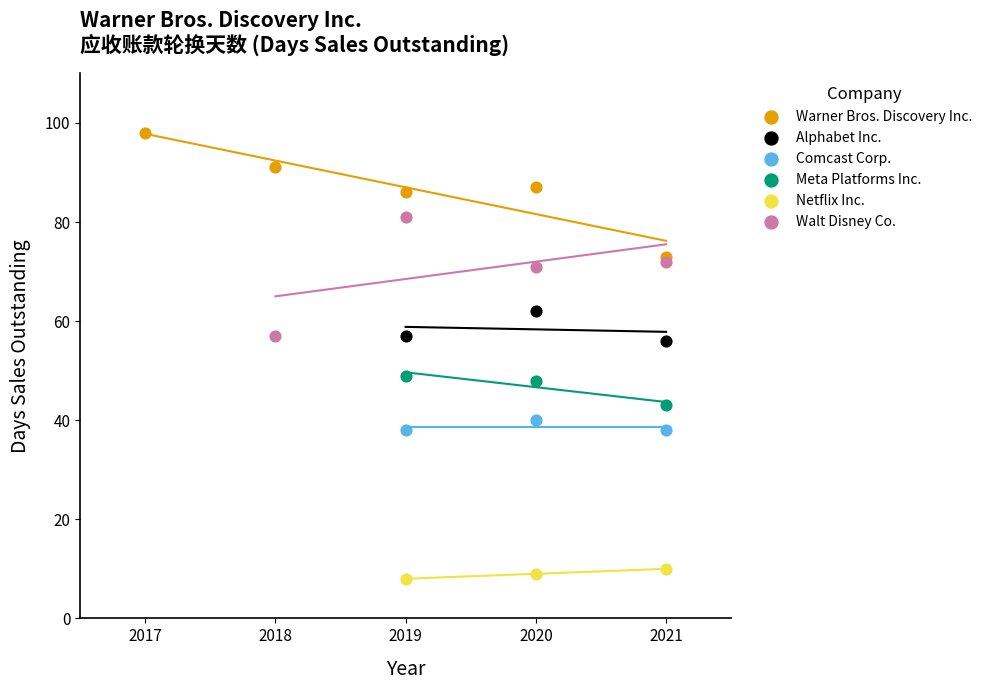

What are all the series names shown in the legend?

Warner Bros. Discovery Inc., Alphabet Inc., Comcast Corp., Meta Platforms Inc., Netflix Inc., Walt Disney Co.